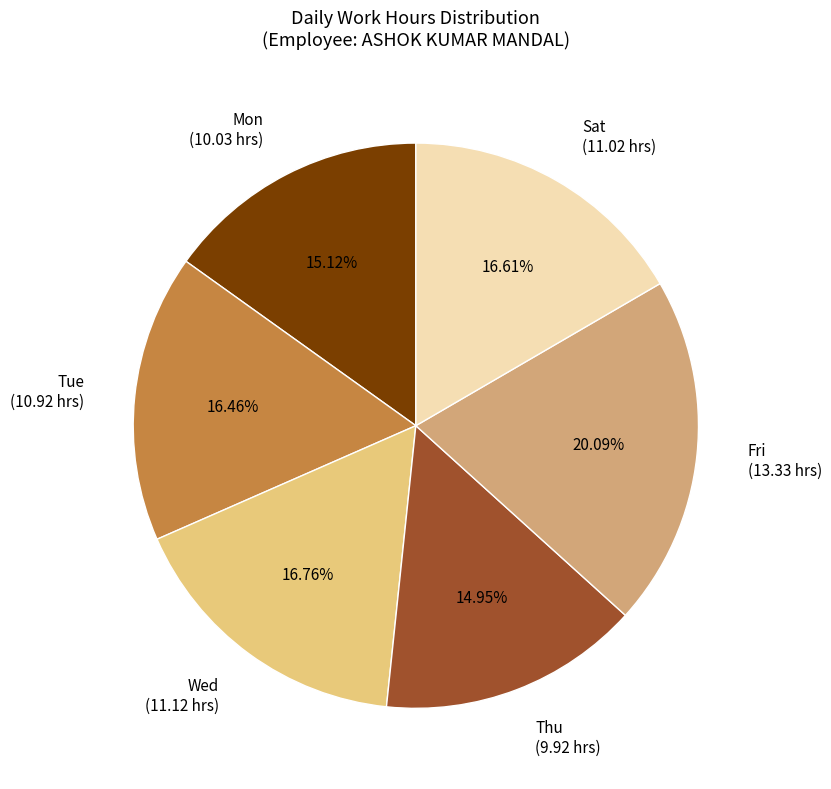

Which has a higher value, Wed or Thu?

Wed